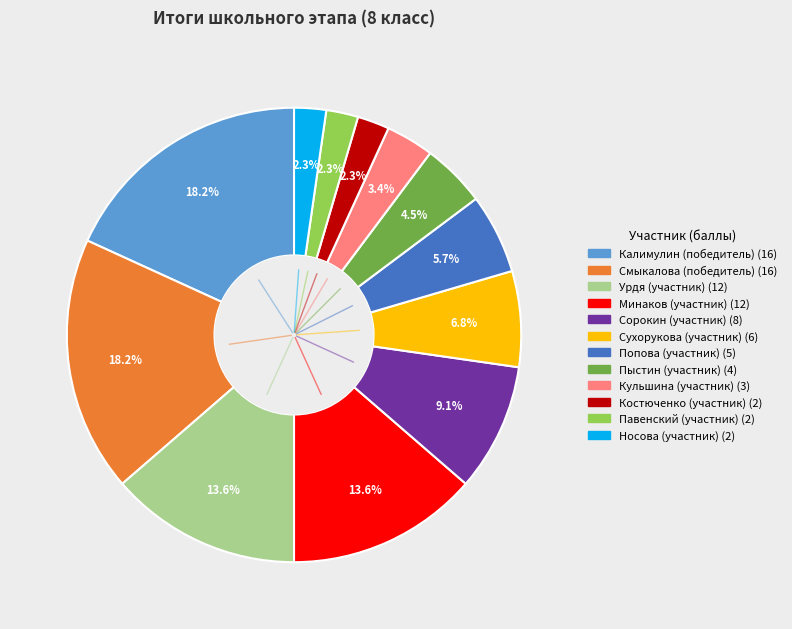

How many segments does this pie chart have?

12